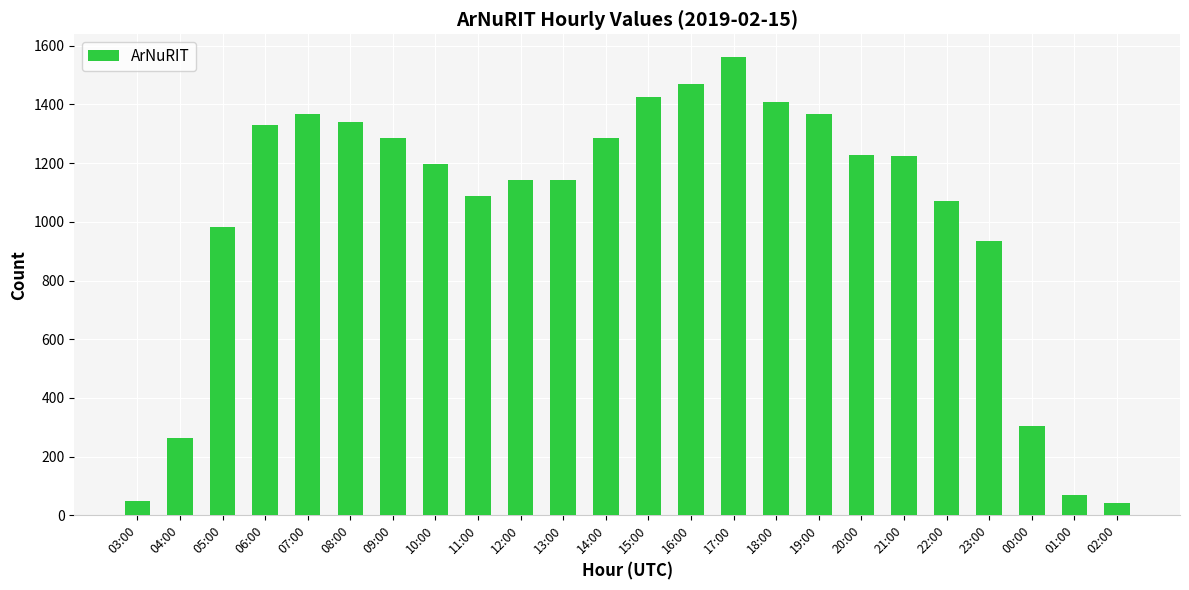

Is it true that the value at 12:00 is 1142?

True